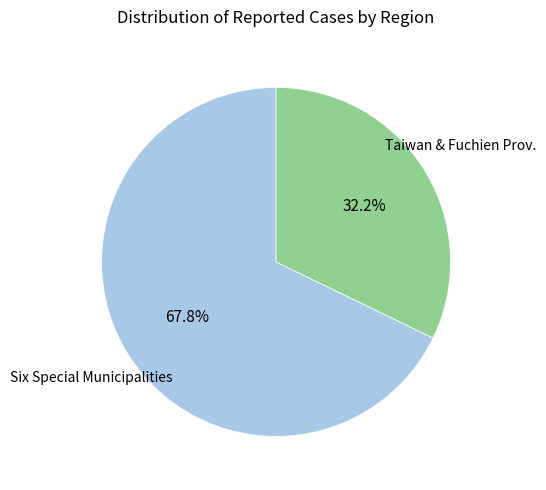

Count the number of slices in the pie.

2